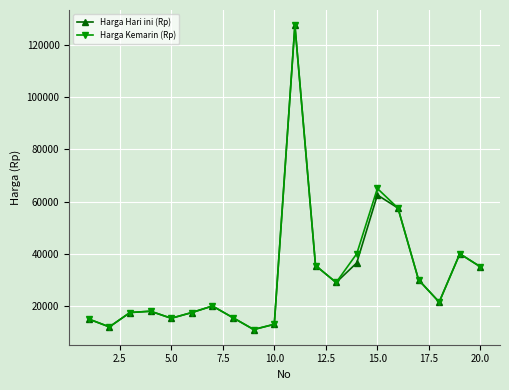

What is the greatest value displayed?

127500